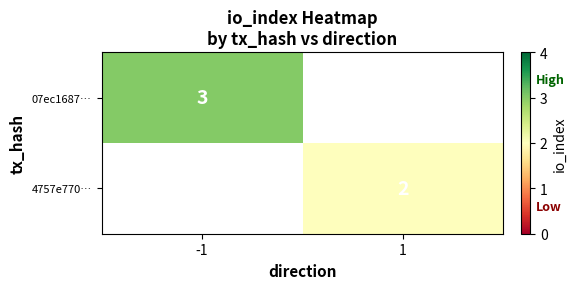

True or false: 07ec1687… has a value of 3 at -1.

True